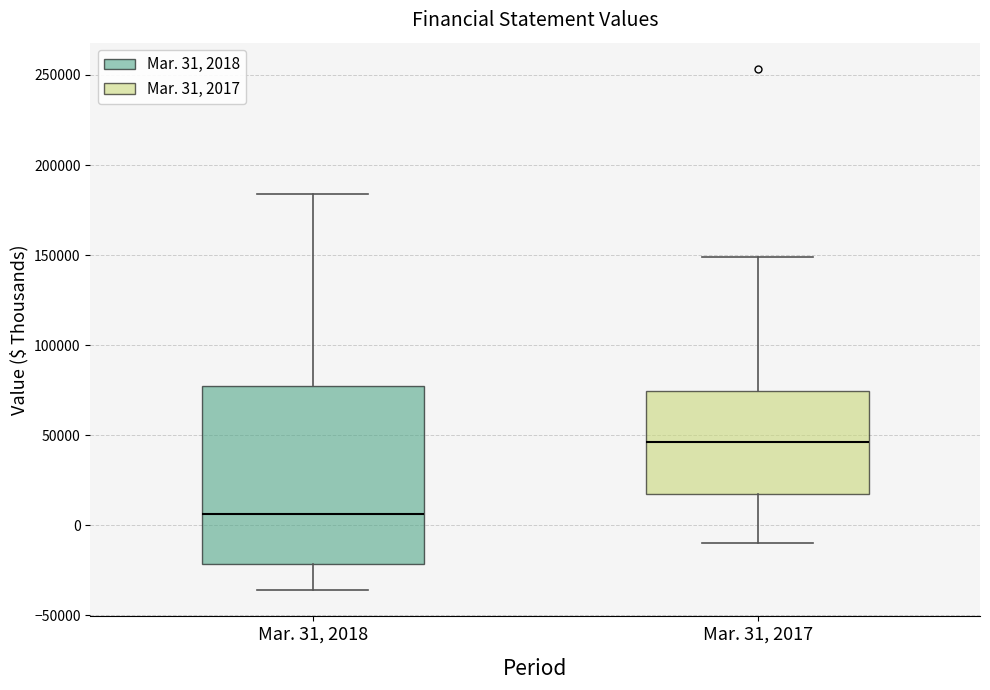

Where does the lower whisker of the box for Mar. 31, 2017 end on the y-axis? The values are not printed on the chart, so give them approximately, as read against the axis.

-10000